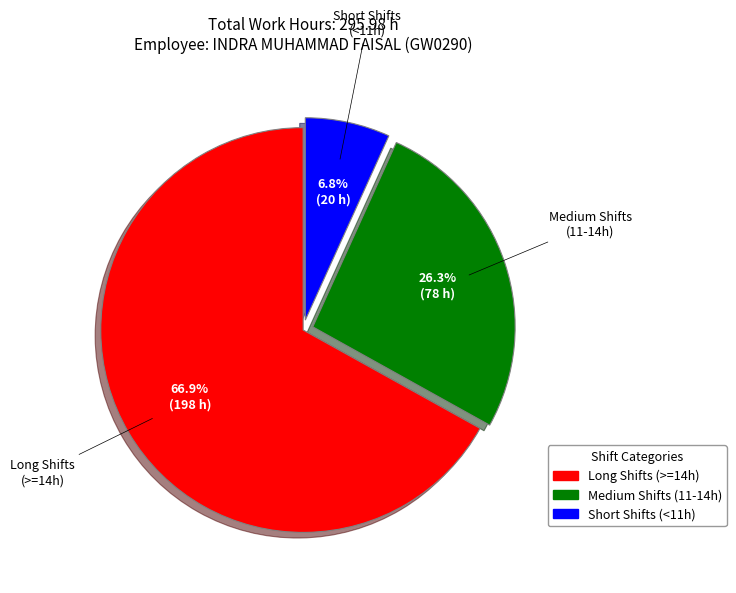

To the nearest percent, what is the average slice percentage?

33%